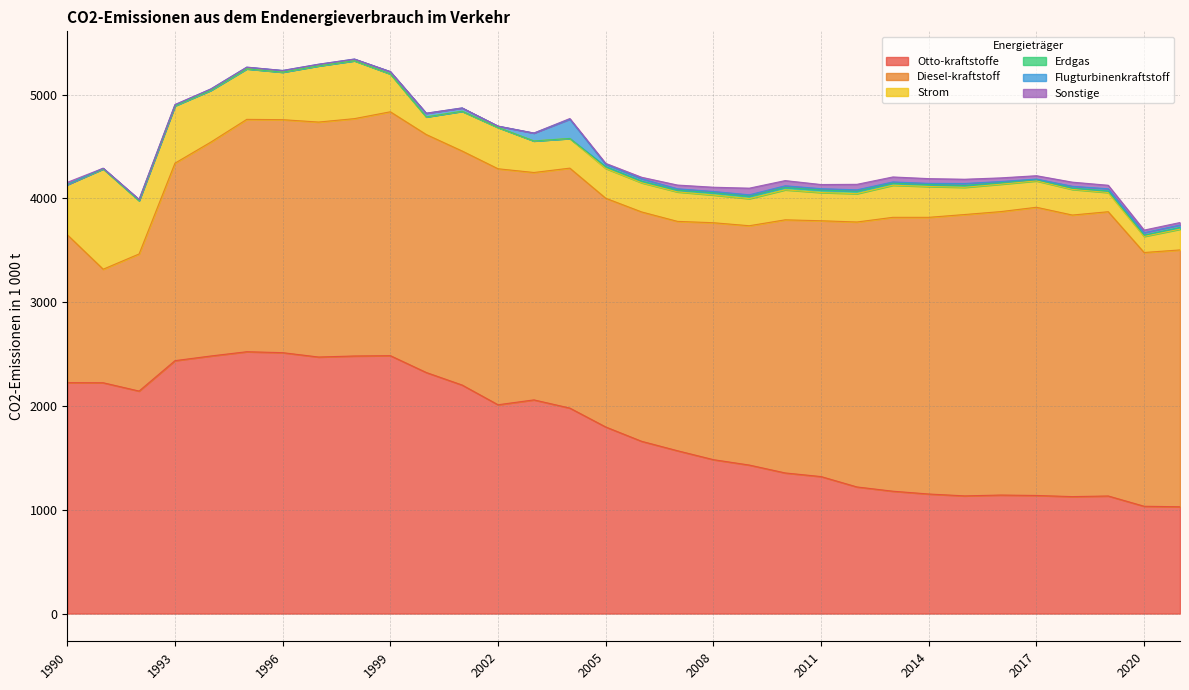

What is the spread (max minus min) of values at 2003?

2191